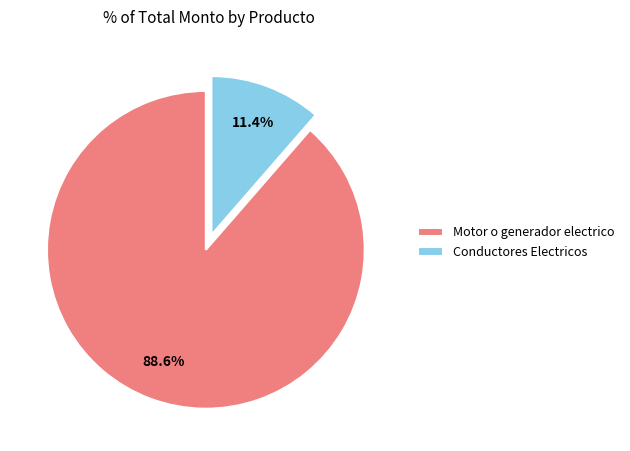

Which category has the biggest portion of the pie?

Motor o generador electrico